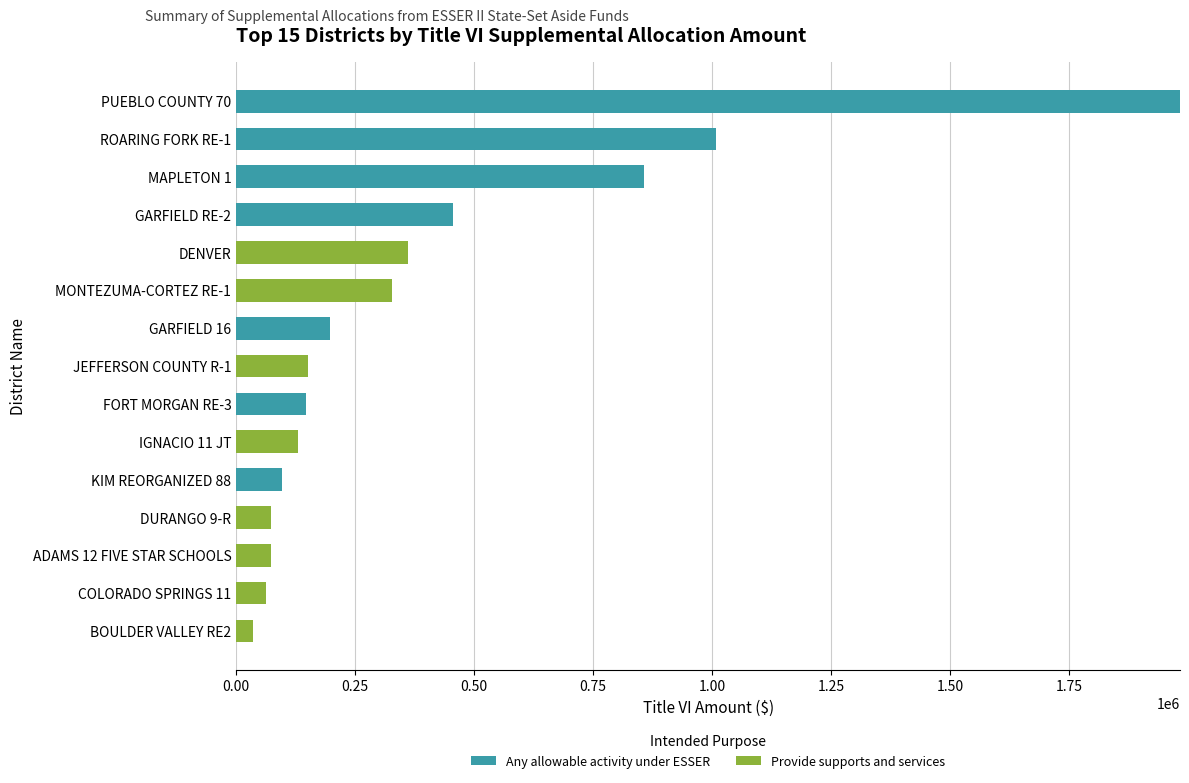

At which category is the sum across all series the highest?

PUEBLO COUNTY 70